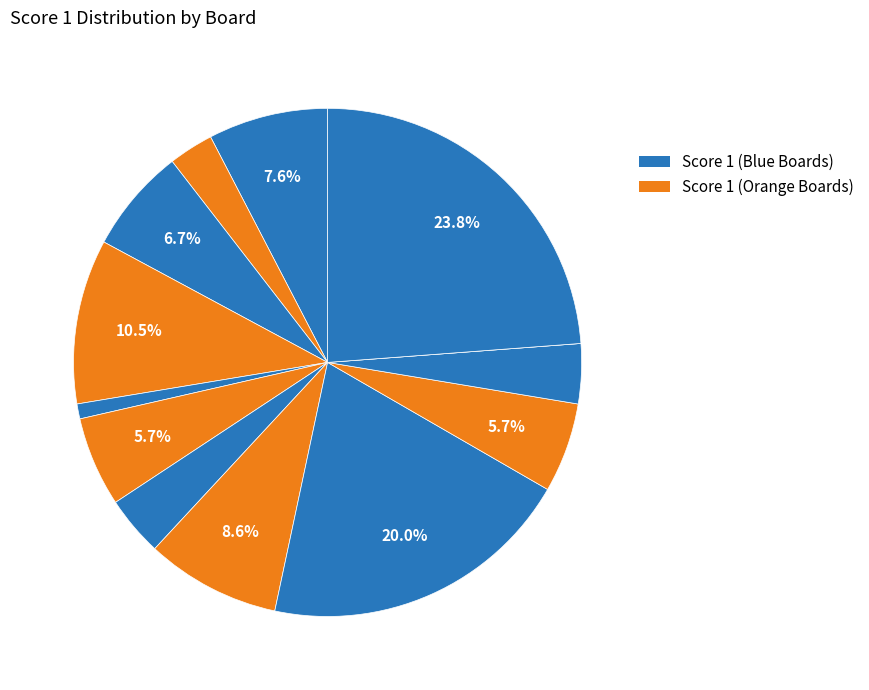

How many slices are in this pie chart?

13